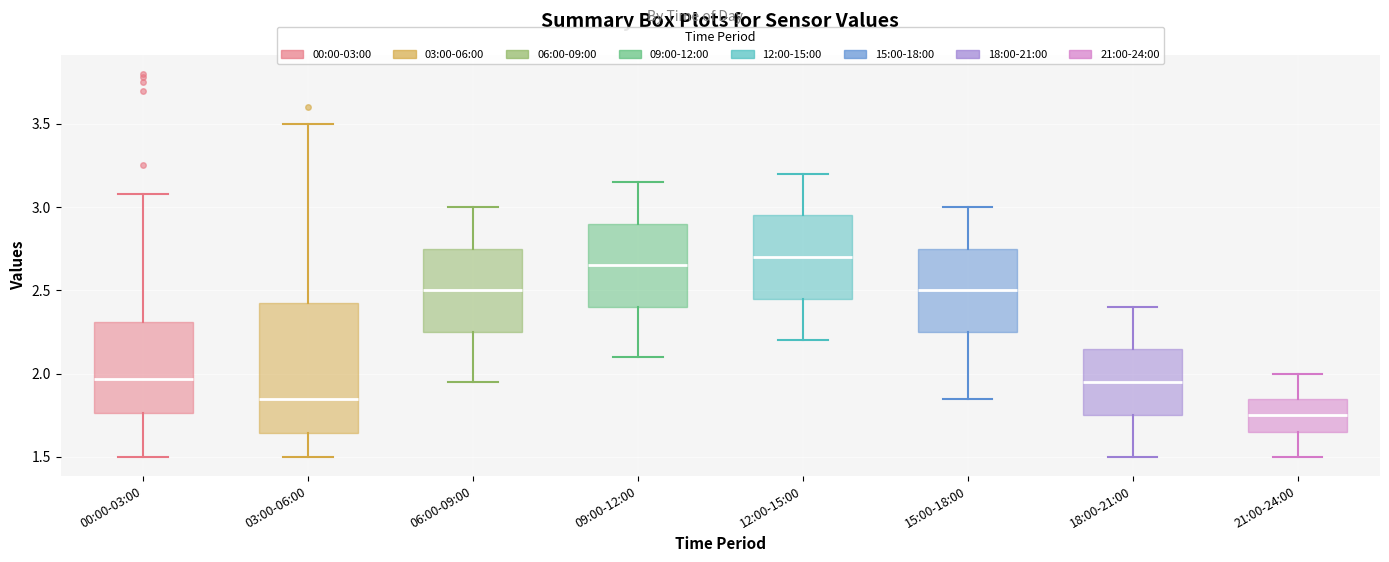

Reading left to right, transcribe this box plot: for each box, give where its median line is, the range the box spans, and where its two whiskers end, as read against the y-axis. The values are not printed on the chart, so give them approximately, as read against the axis.

00:00-03:00: median 1.95, box 1.75 to 2.30, whiskers 1.50 to 3.10
03:00-06:00: median 1.85, box 1.65 to 2.45, whiskers 1.50 to 3.50
06:00-09:00: median 2.50, box 2.25 to 2.75, whiskers 1.95 to 3.00
09:00-12:00: median 2.65, box 2.40 to 2.90, whiskers 2.10 to 3.15
12:00-15:00: median 2.70, box 2.45 to 2.95, whiskers 2.20 to 3.20
15:00-18:00: median 2.50, box 2.25 to 2.75, whiskers 1.85 to 3.00
18:00-21:00: median 1.95, box 1.75 to 2.15, whiskers 1.50 to 2.40
21:00-24:00: median 1.75, box 1.65 to 1.85, whiskers 1.50 to 2.00